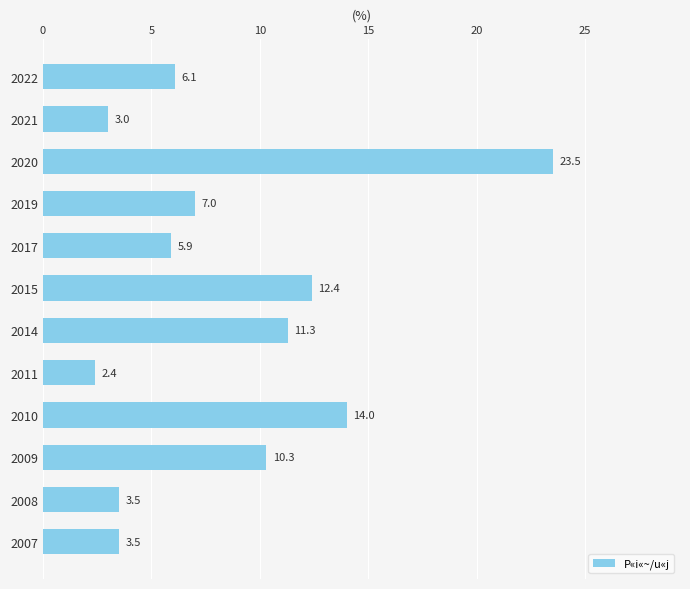

Reading top to bottom, what are all the values shown in this chart?

6.1	3.0	23.5	7.0	5.9	12.4	11.3	2.4	14.0	10.3	3.5	3.5